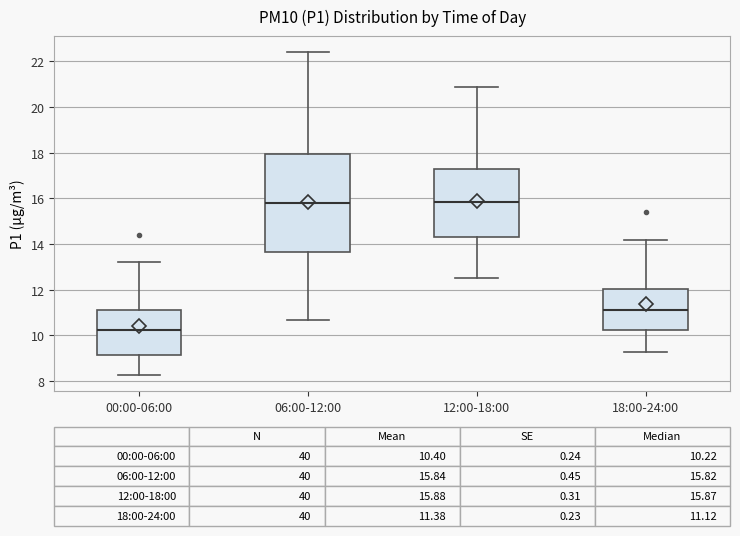

Which box is the tallest, from its lower edge to its upper edge?

06:00-12:00